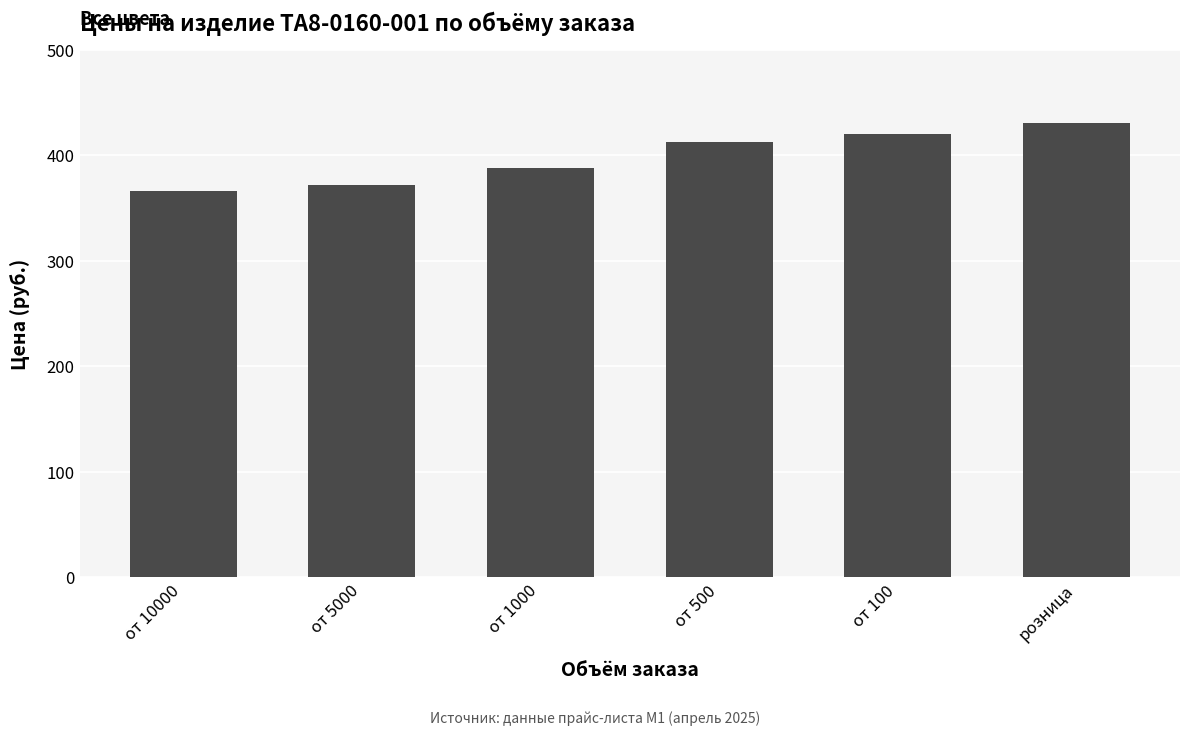

Count the number of categories in the chart.

6